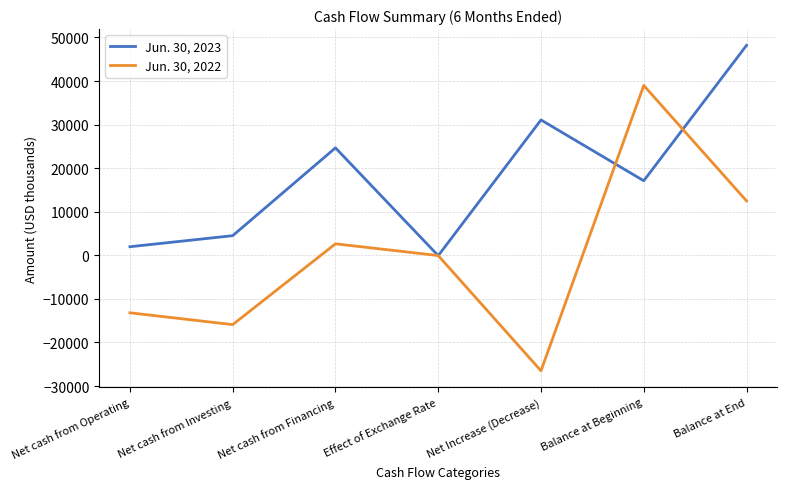

What is the total value across all series at Net Increase (Decrease)?

4580